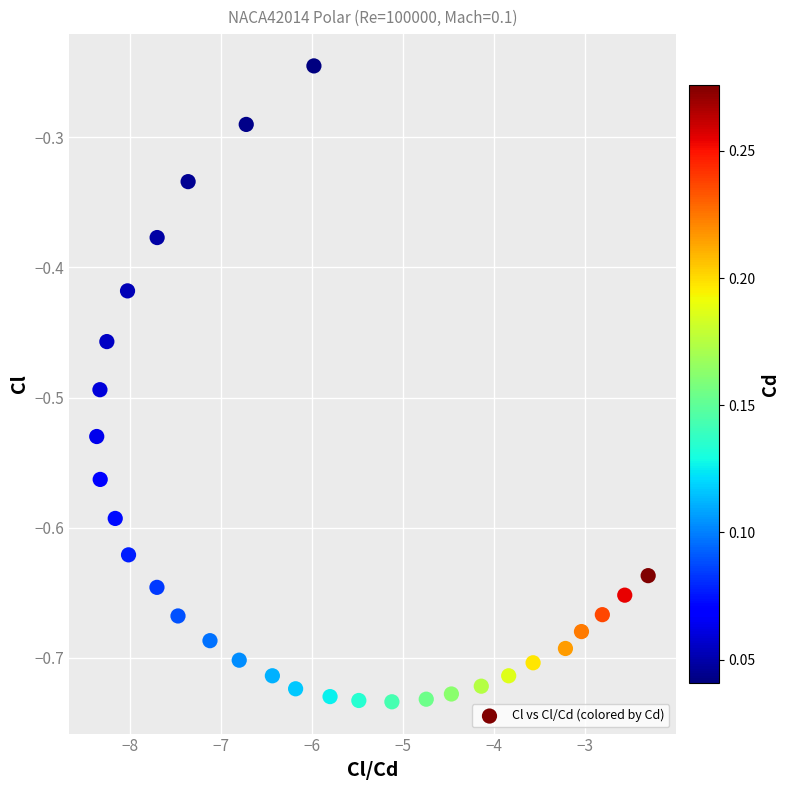

What is the range of X values (max minus min)?

6.1